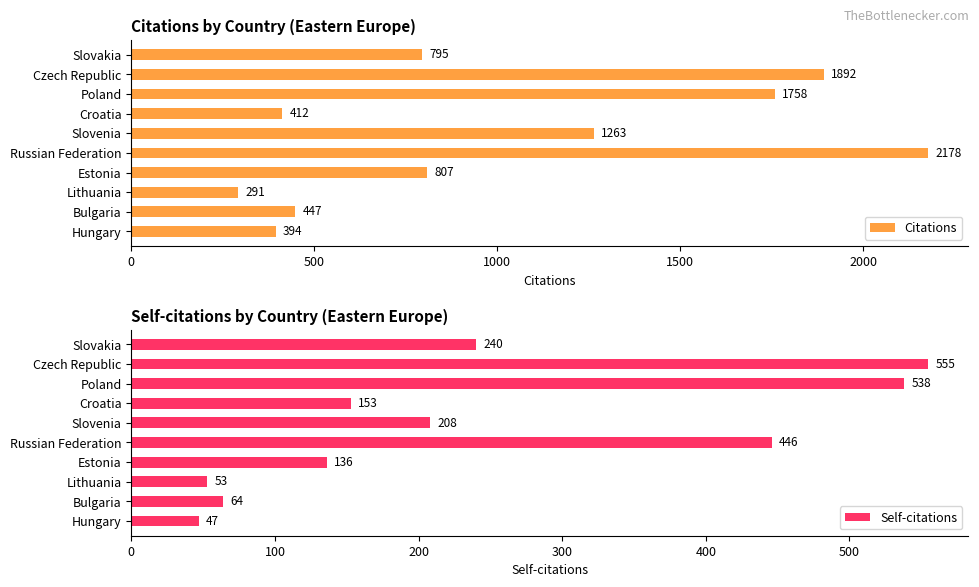

What is the smallest value displayed?

47